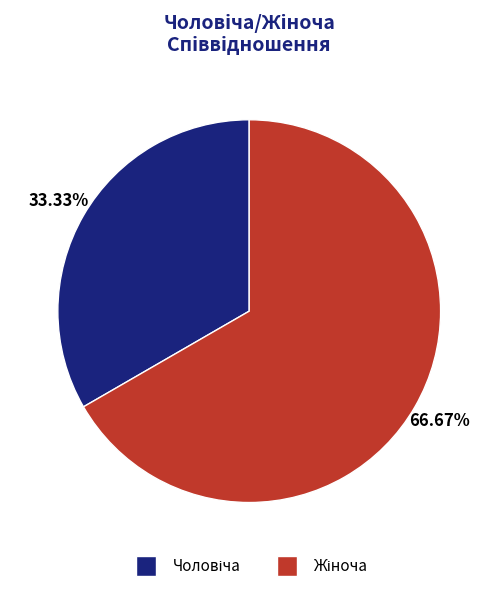

Is there any slice that represents more than half of the pie?

Yes